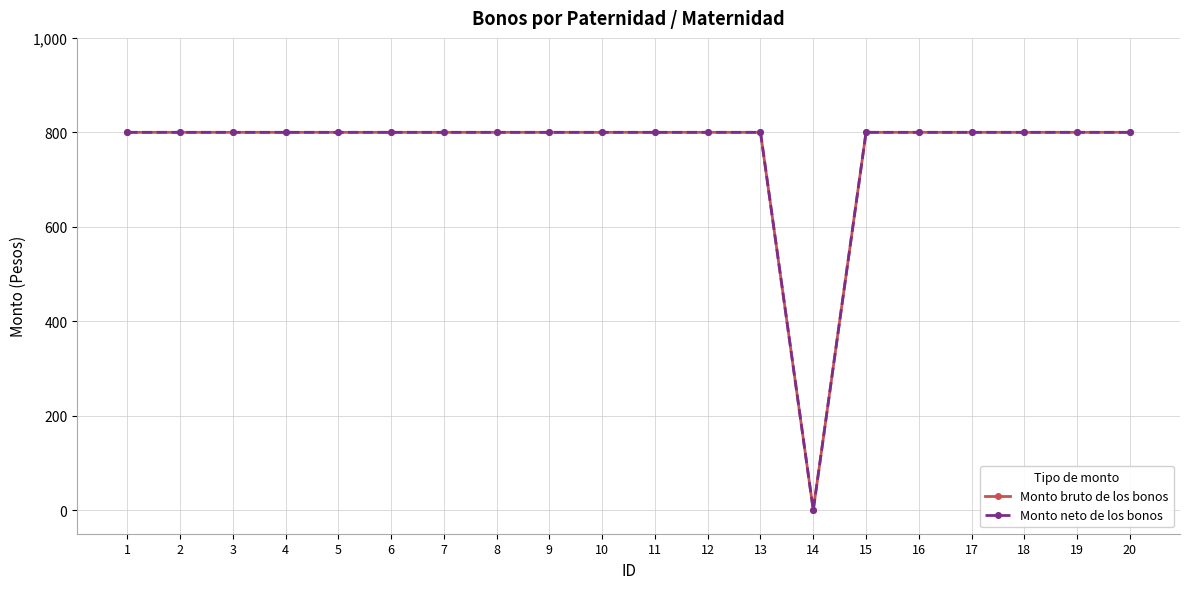

Does the chart have visible grid lines?

Yes